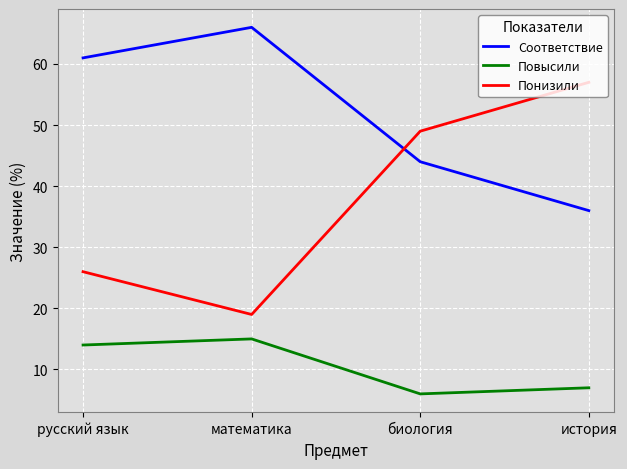

Reading left to right, what are all the values shown in this chart?

Соответствие: русский язык=61	математика=66	биология=44	история=36
Повысили: русский язык=14	математика=15	биология=6	история=7
Понизили: русский язык=26	математика=19	биология=49	история=57